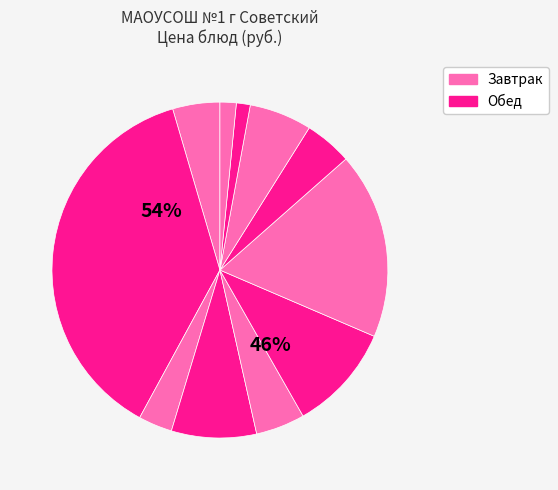

Count the number of slices in the pie.

11